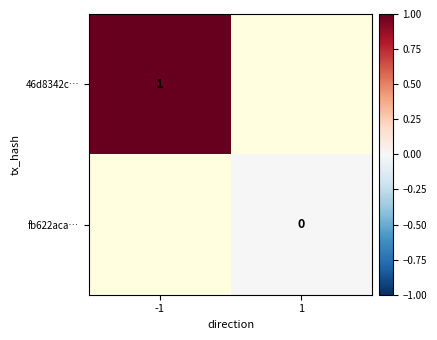

Is it true that 46d8342c… equals 0 at -1?

False